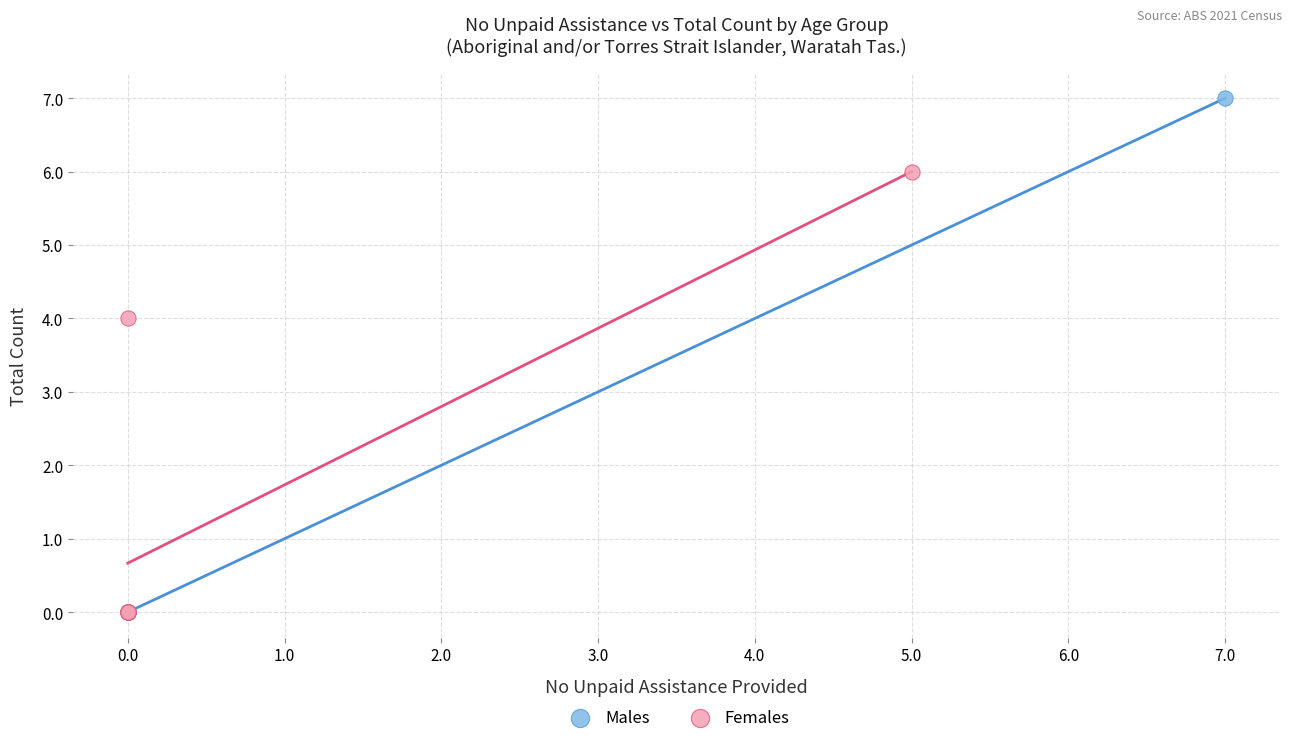

Which series has the largest Y range (max minus min)?

Males